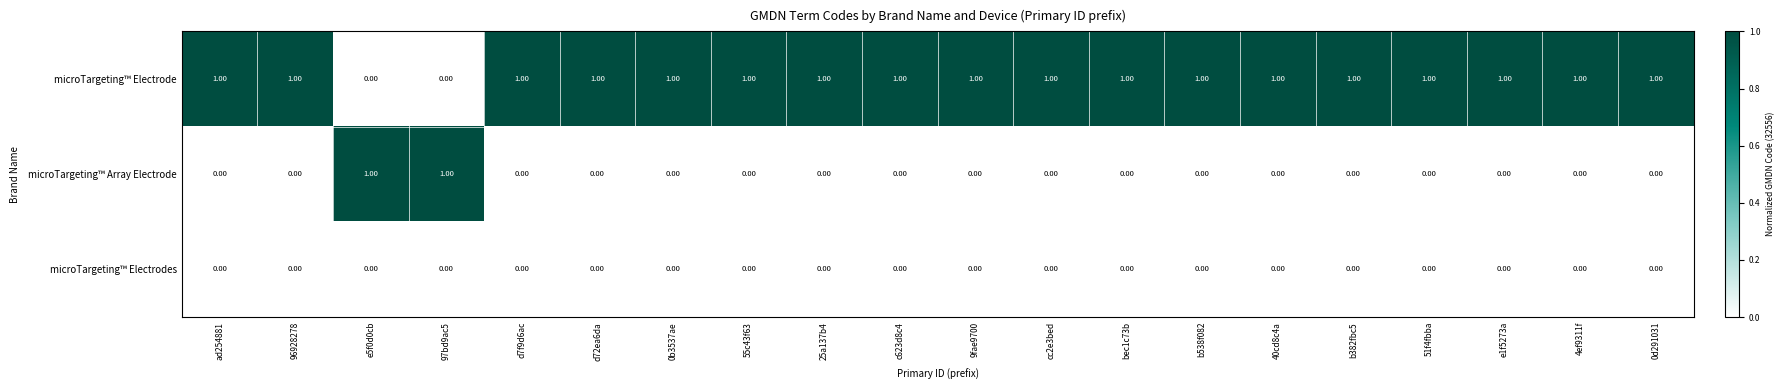

Which series has the largest total across all categories?

microTargeting™ Electrode